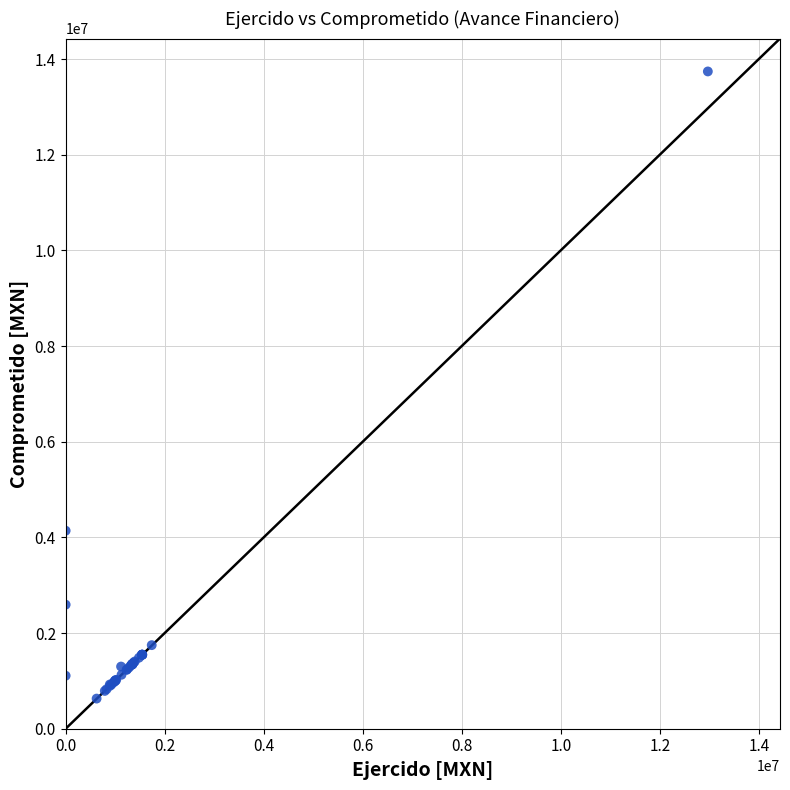

What Y value in the scatter plot is closest to 7185662?

4140174.8